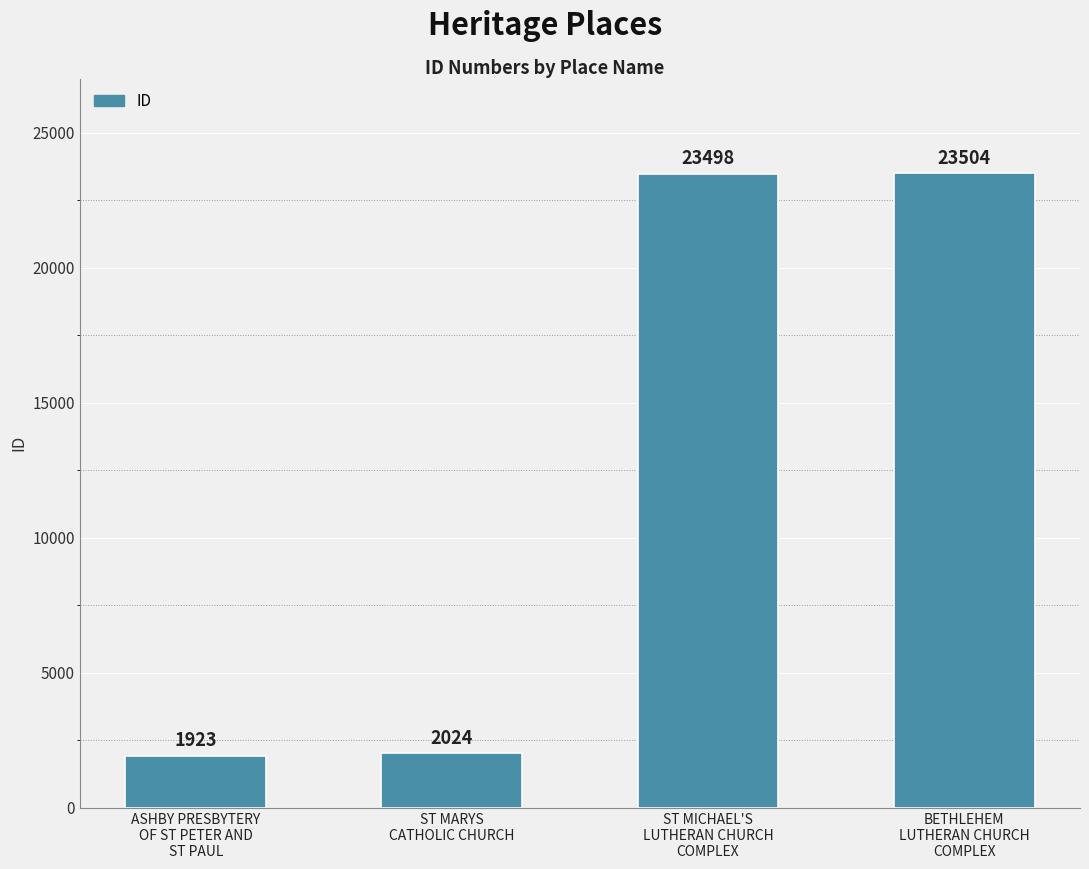

What is the difference between the maximum and second lowest values?

21480